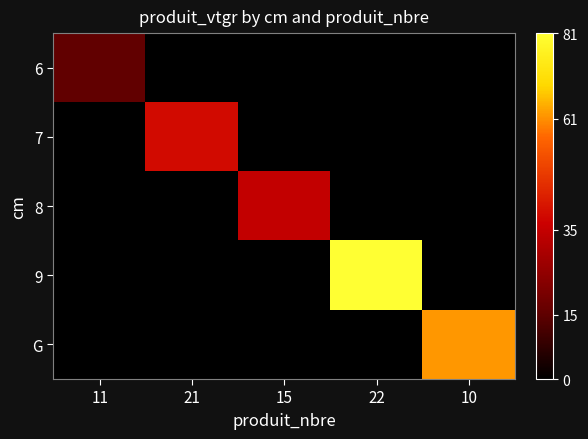

Reading left to right, list all the values displayed in this chart.

6: 11=15.6	21=0.0	15=0.0	22=0.0	10=0.0
7: 11=0.0	21=38.6	15=0.0	22=0.0	10=0.0
8: 11=0.0	21=0.0	15=34.7	22=0.0	10=0.0
9: 11=0.0	21=0.0	15=0.0	22=81.0	10=0.0
G: 11=0.0	21=0.0	15=0.0	22=0.0	10=61.8